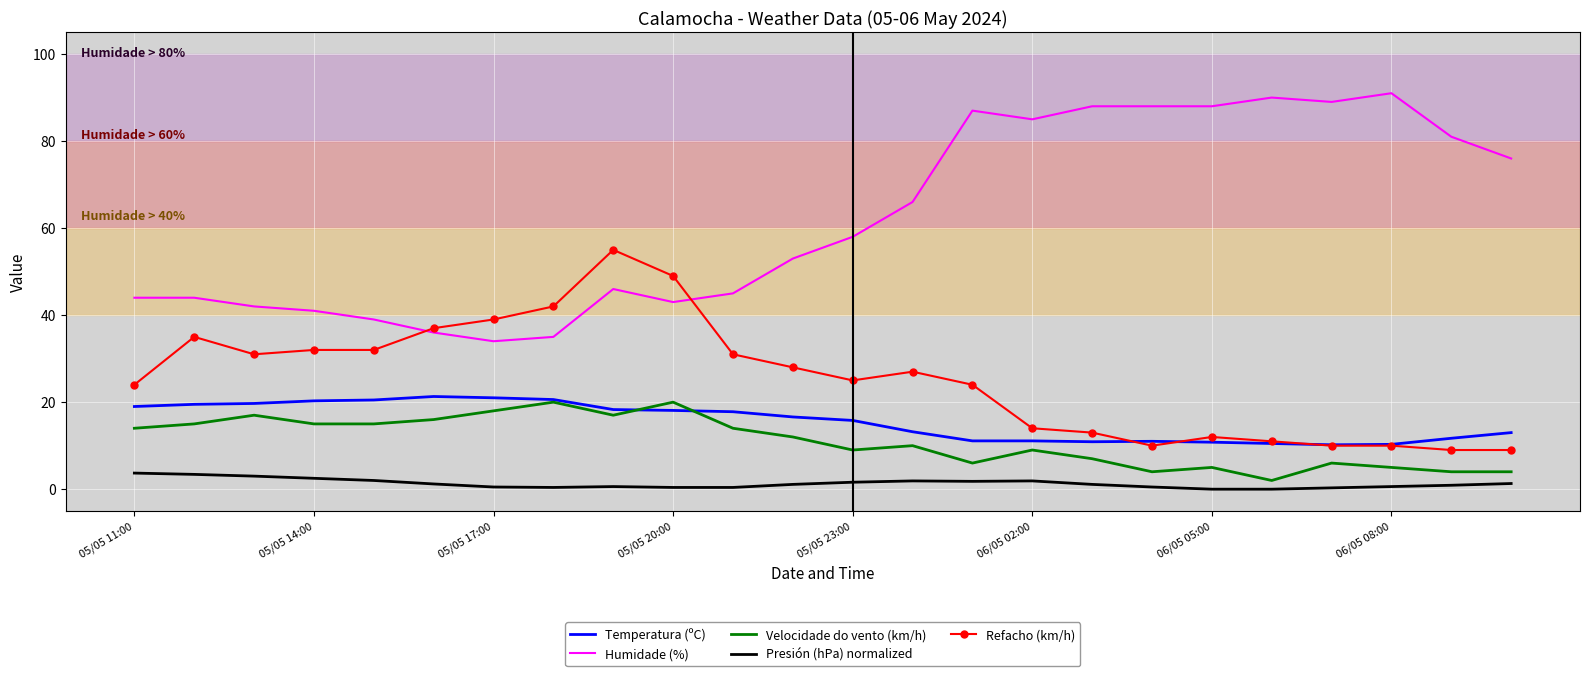

What is the maximum value for Temperatura (ºC)?

21.3